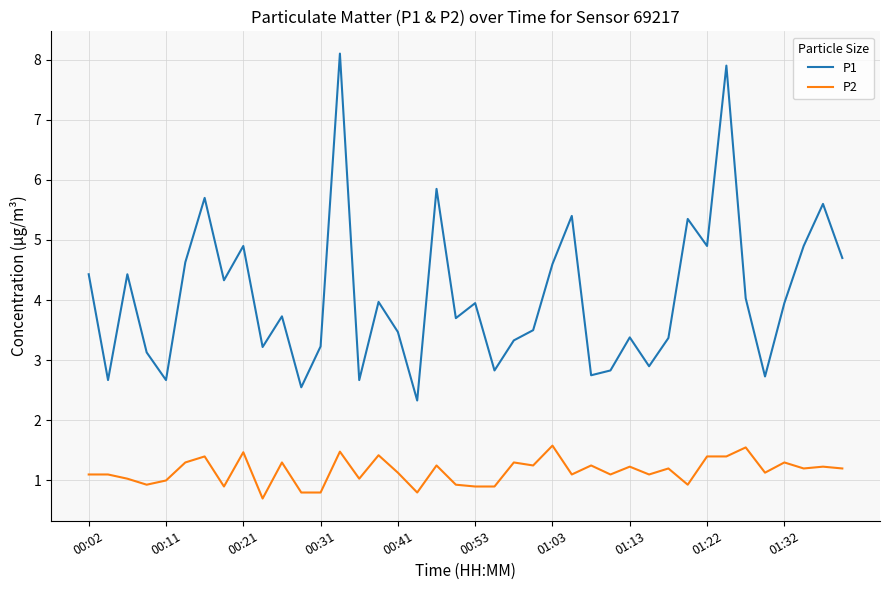

What are all the series names shown in the legend?

P1, P2